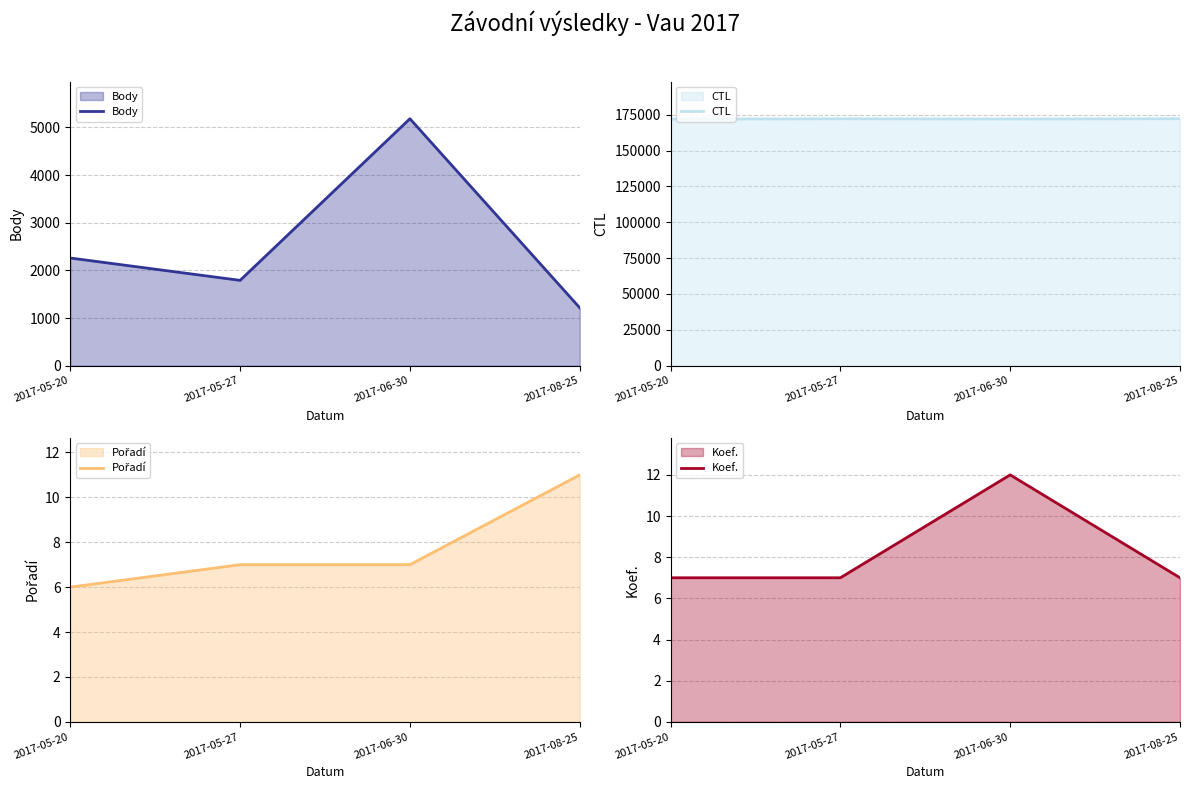

What value does the Koef. series have at 2017-06-30?

12